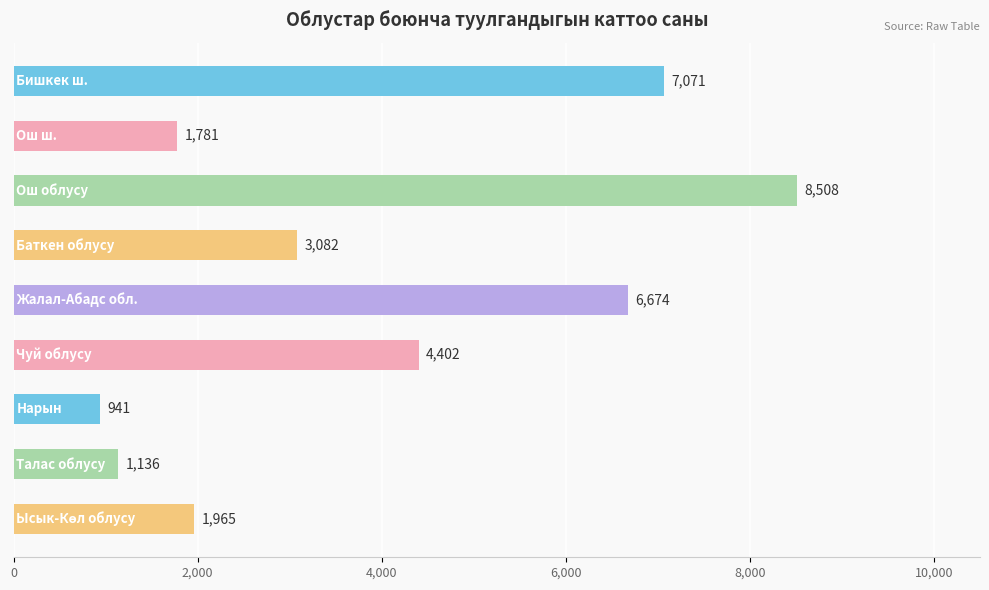

Reading bottom to top, list all the values displayed in this chart.

1965	1136	941	4402	6674	3082	8508	1781	7071